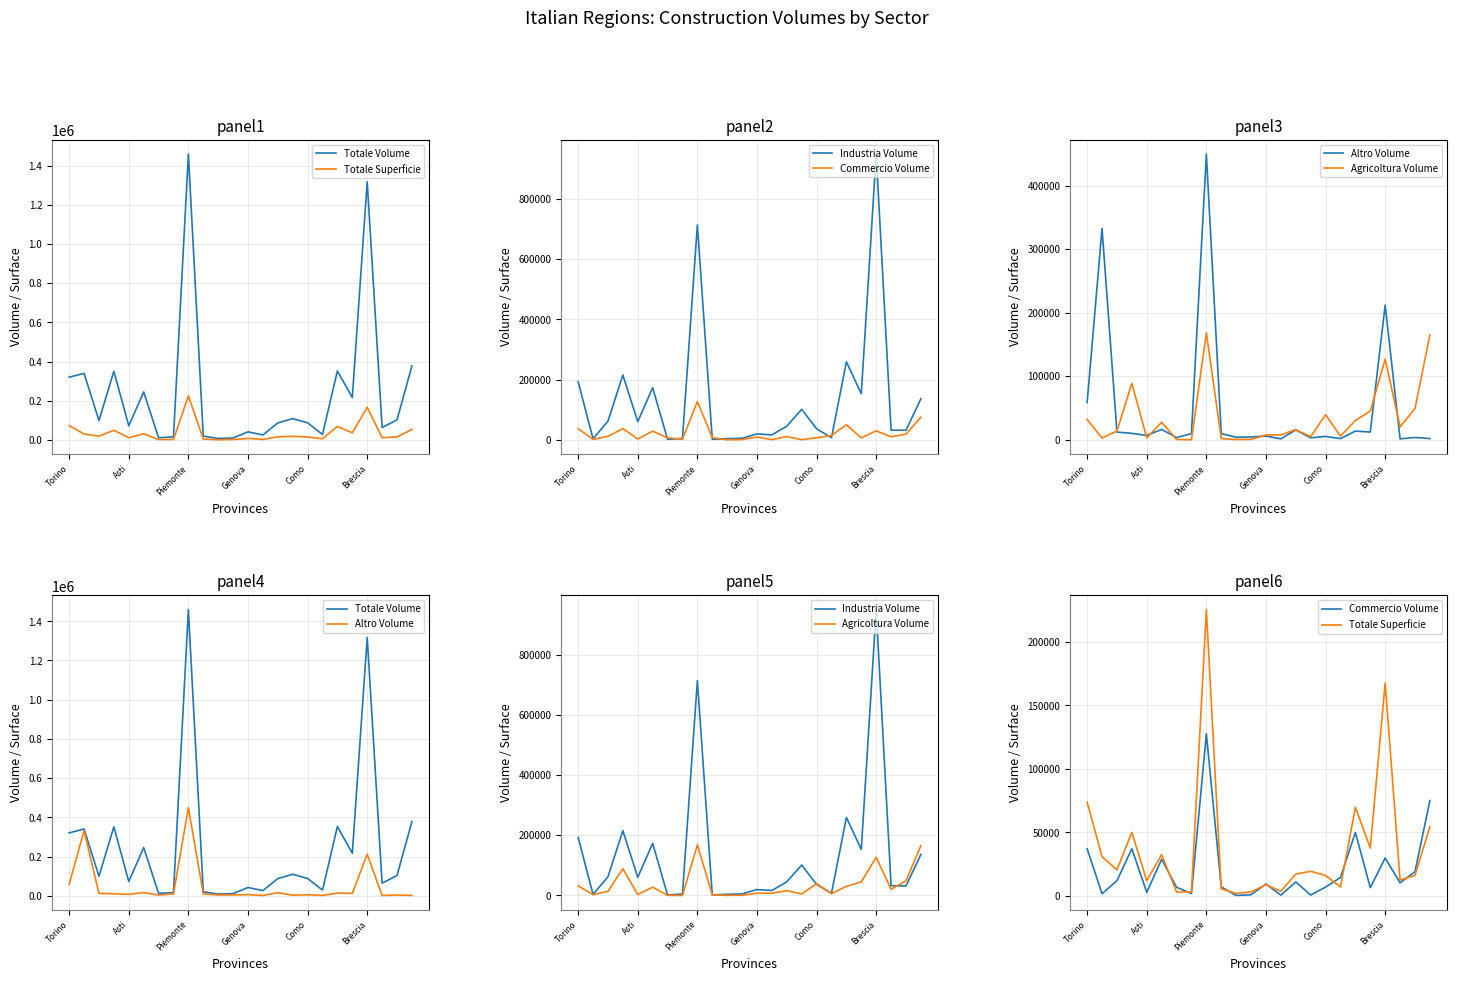

At which label is Industria Volume closest to 475328?

18